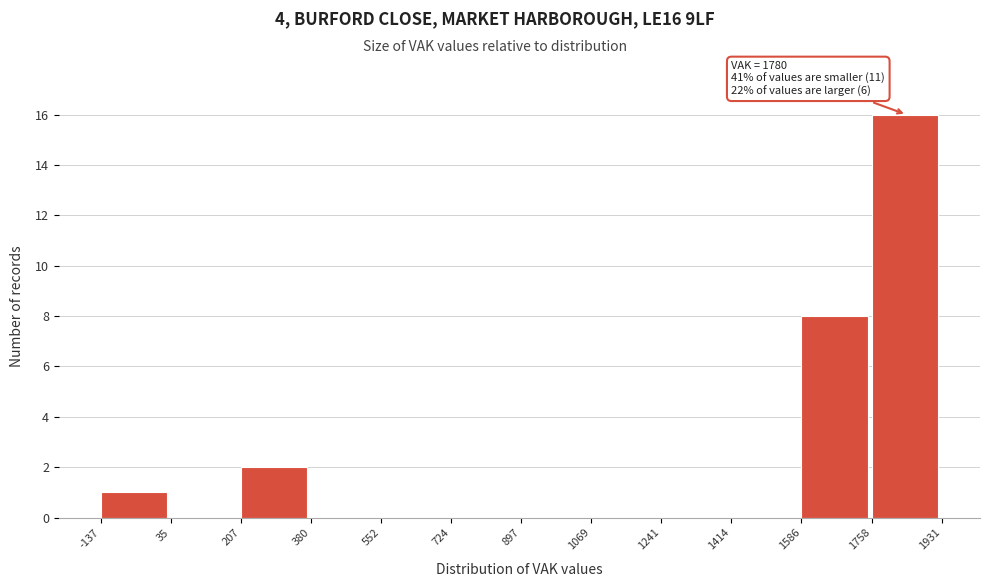

Over which range of the x-axis is the bar tallest?

1758 to 1931